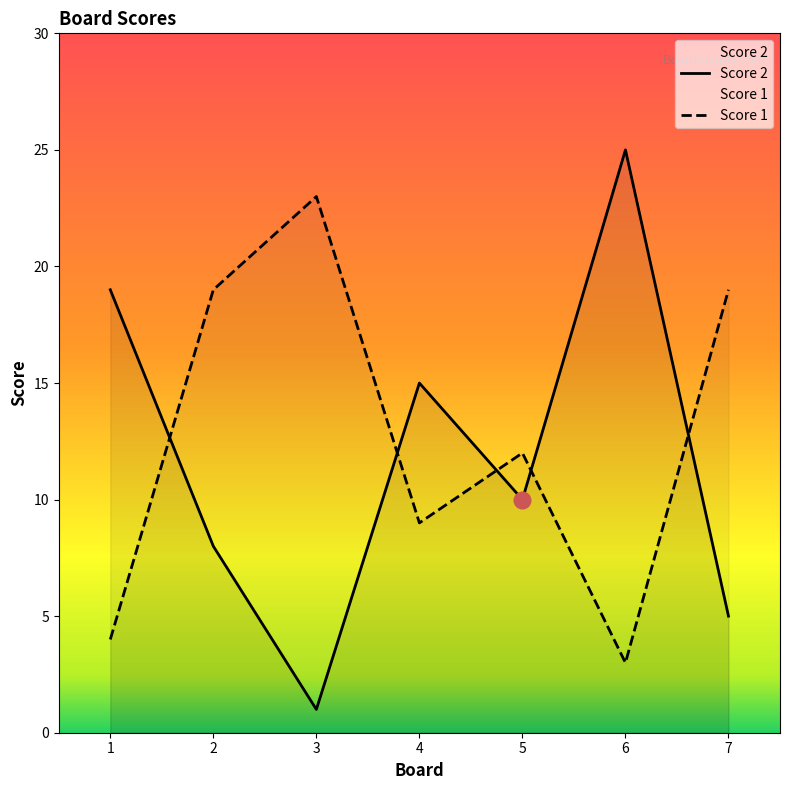

Reading left to right, list all the values displayed in this chart.

Score 2: 19	8	1	15	10	25	5
Score 1: 4	19	23	9	12	3	19